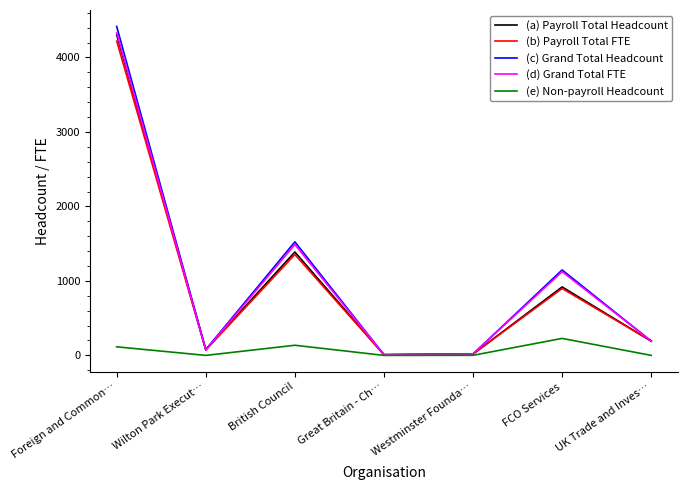

What is the maximum value for (d) Grand Total FTE?

4333